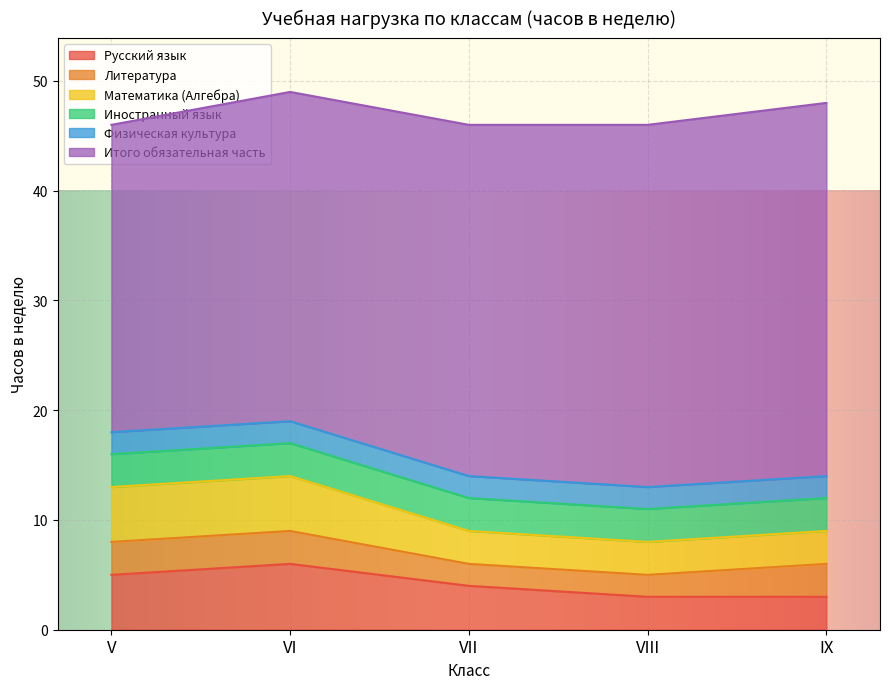

List the labels in order of Математика (Алгебра) value, smallest first.

VII, VIII, IX, V, VI